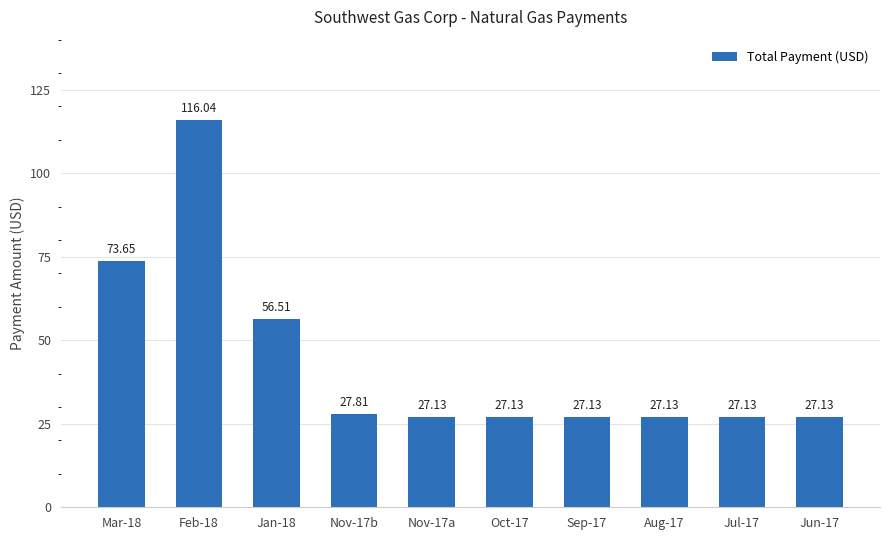

What is the maximum value shown in the chart?

116.0